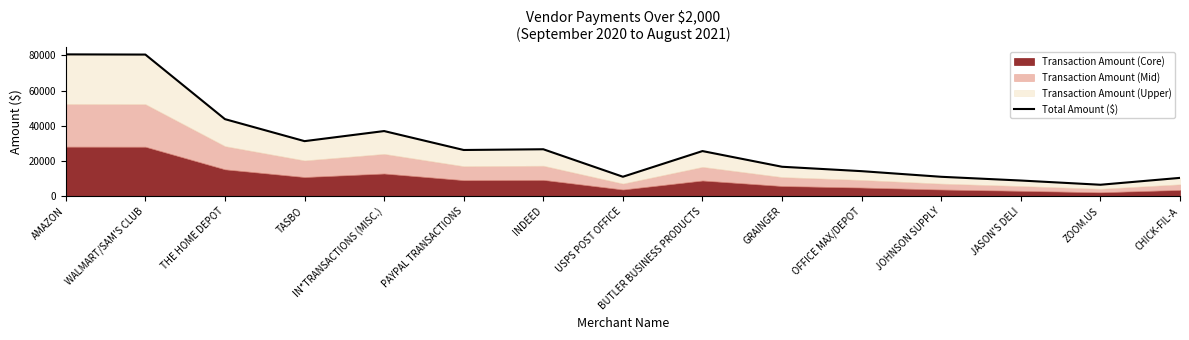

How many values are below 25700?

7